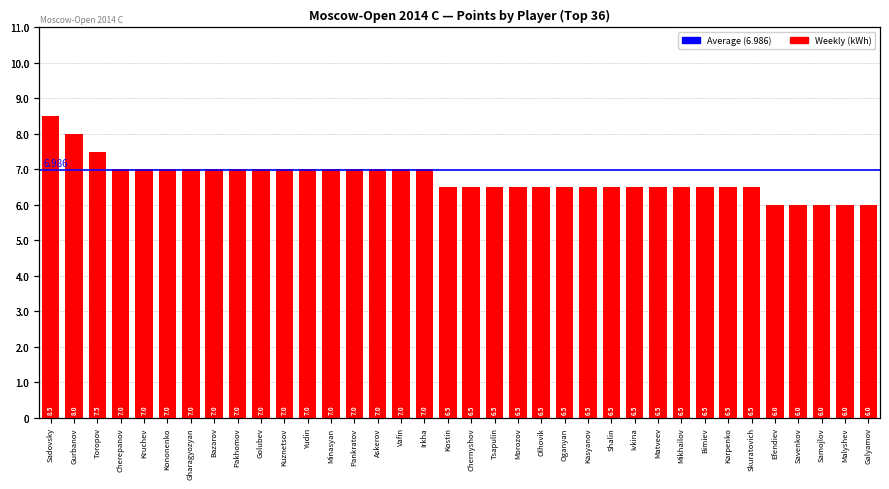

What is the maximum value shown in the chart?

8.5